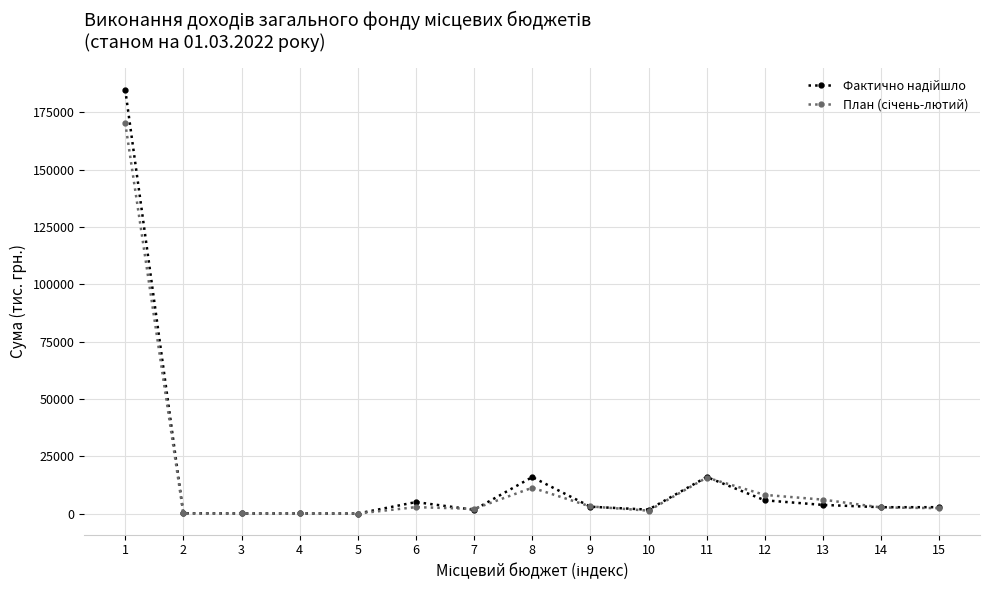

Does the chart have visible grid lines?

Yes